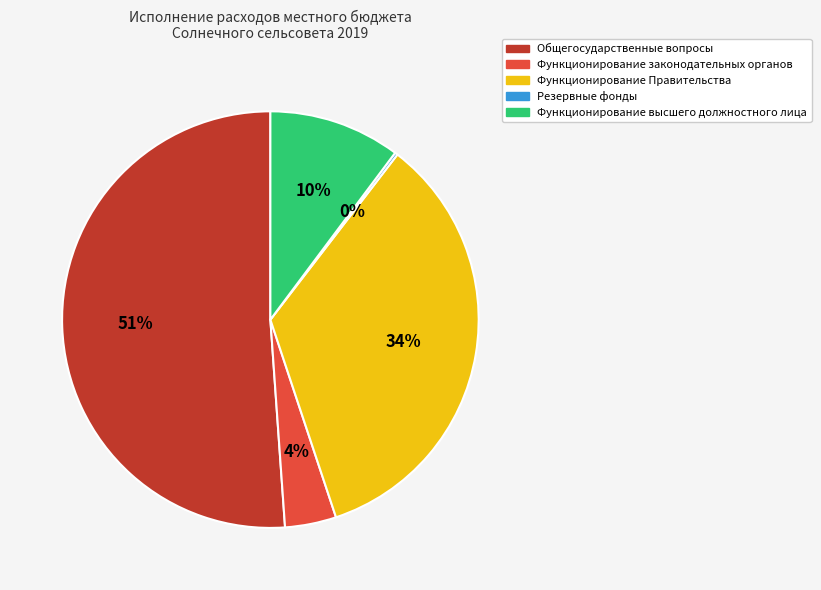

What is the largest slice in the pie chart?

Общегосударственные вопросы